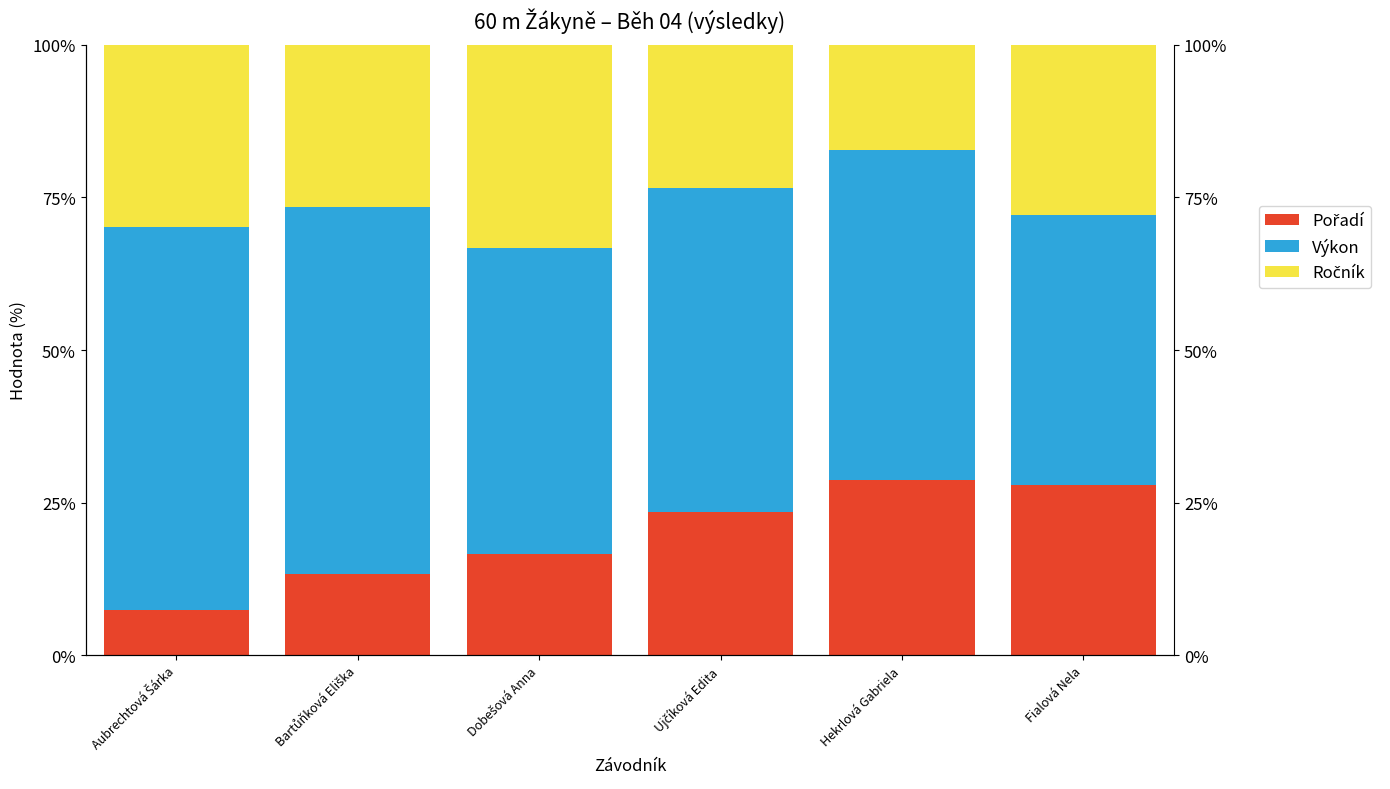

Rank the series by their maximum value, from highest to lowest.

Výkon, Ročník, Pořadí